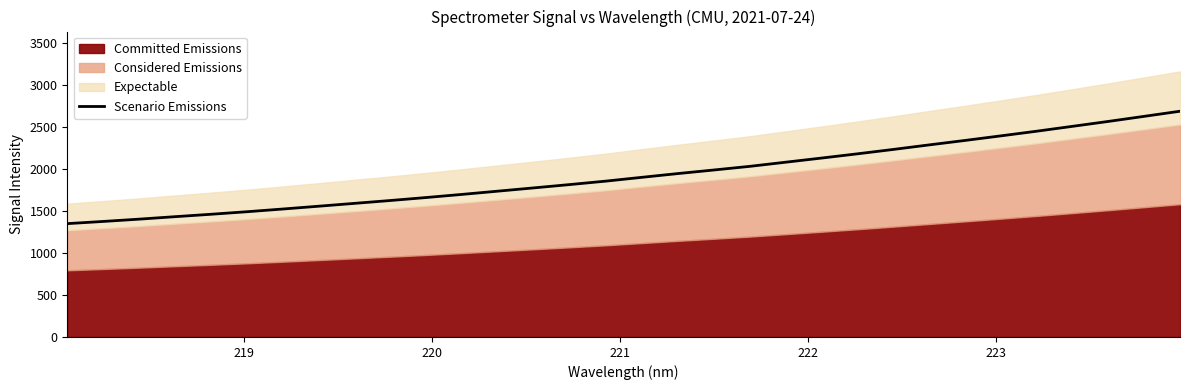

What is the sum of all values?

61591.8